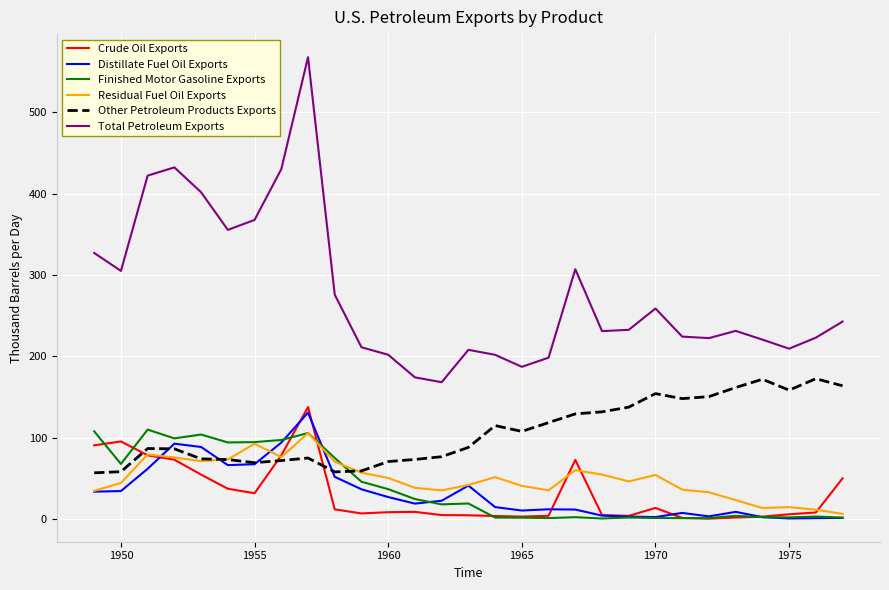

At how many categories does at least one series exceed 530?

1